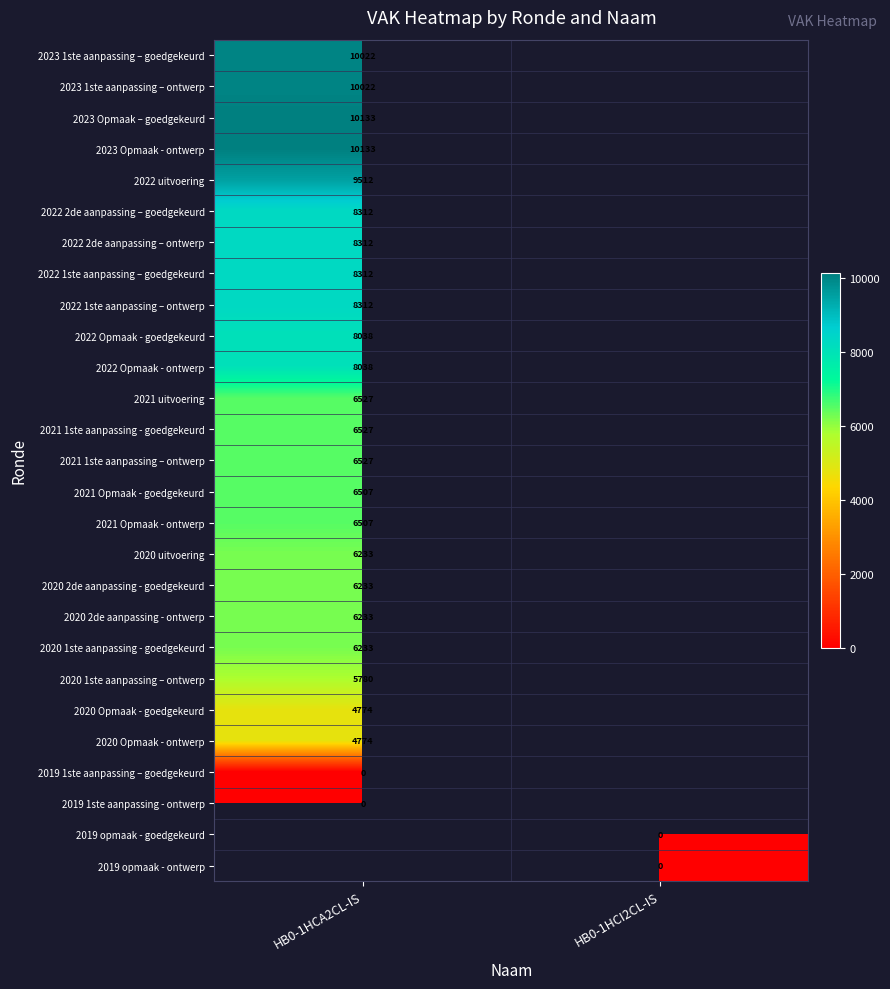

At how many categories does at least one series exceed 334?

1